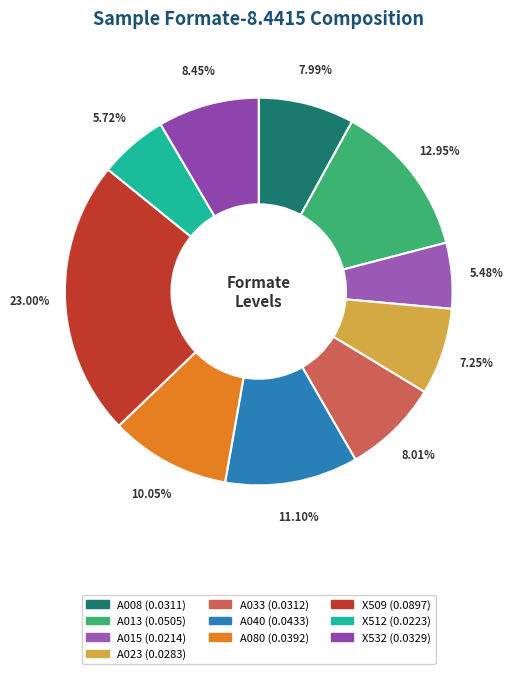

Rank the categories by value from lowest to highest.

A015, X512, A023, A008, A033, X532, A080, A040, A013, X509